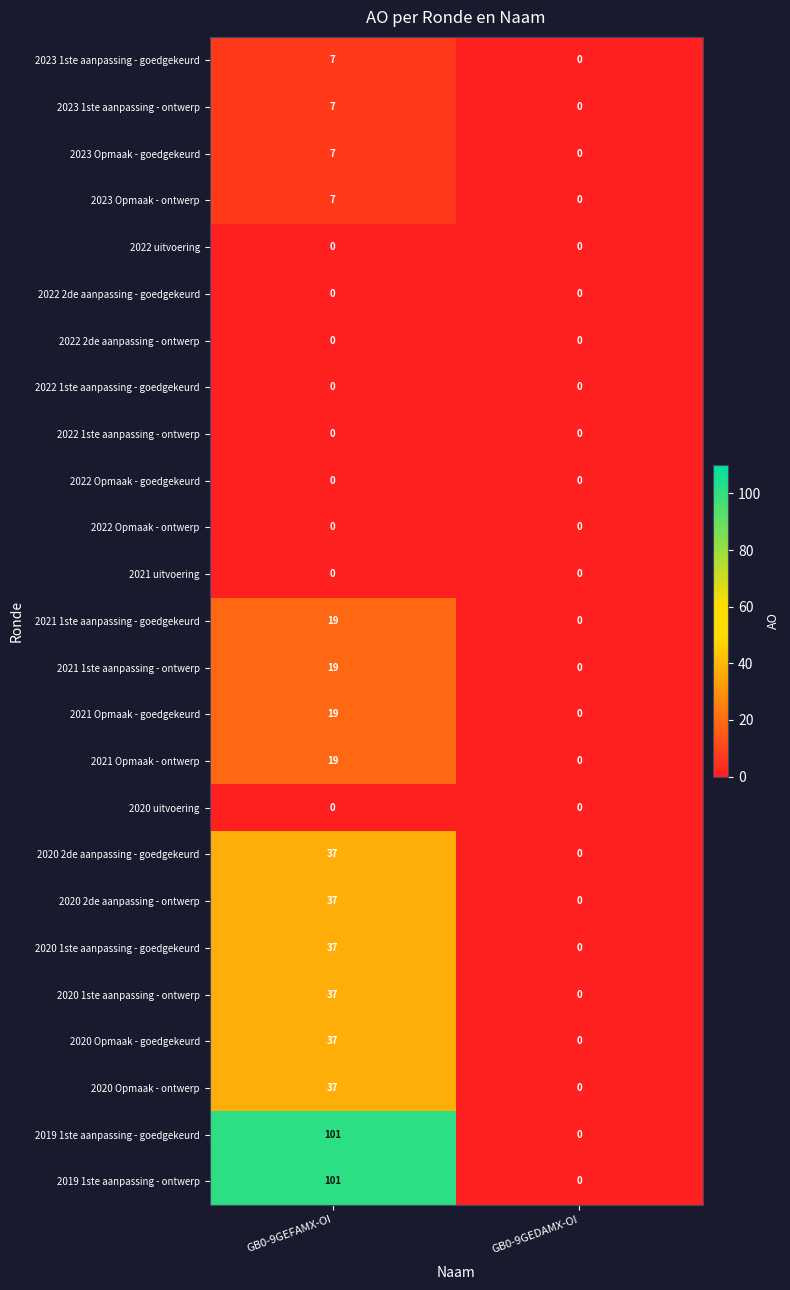

List the labels in order of 2021 1ste aanpassing - goedgekeurd value, smallest first.

GB0-9GEDAMX-OI, GB0-9GEFAMX-OI